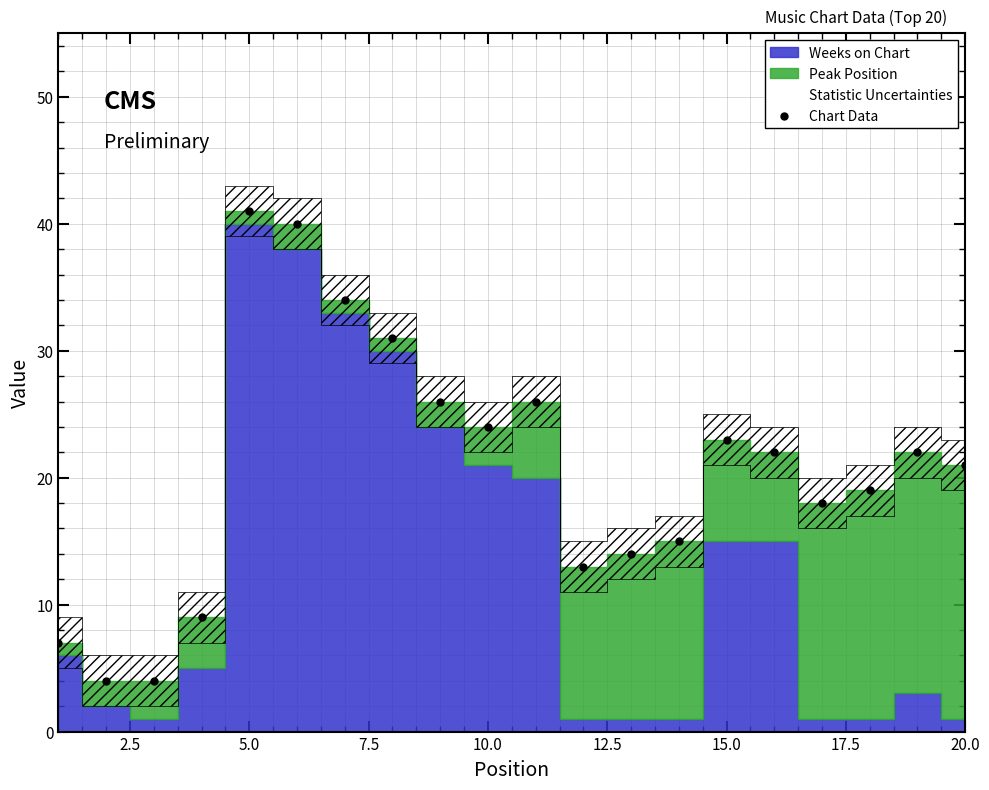

What is the range of Y values (max minus min)?

37